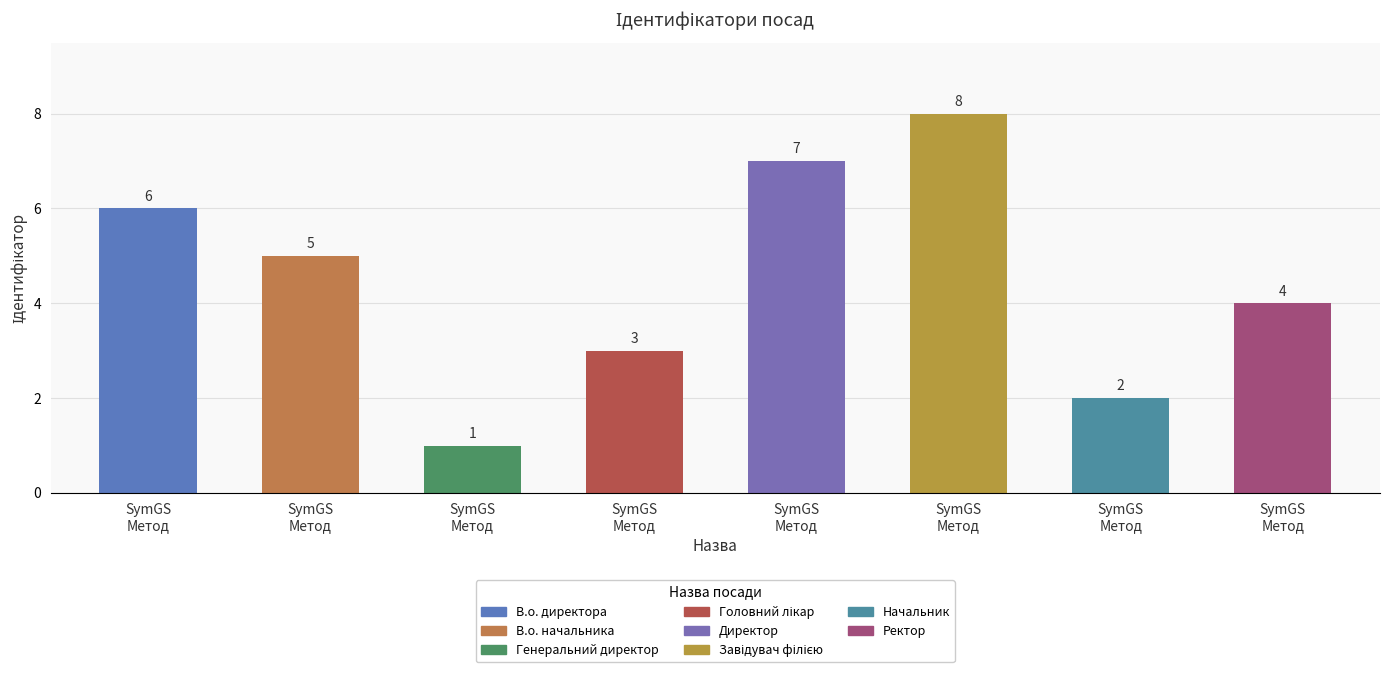

Reading right to left, transcribe all the data shown in this chart.

4	2	8	7	3	1	5	6